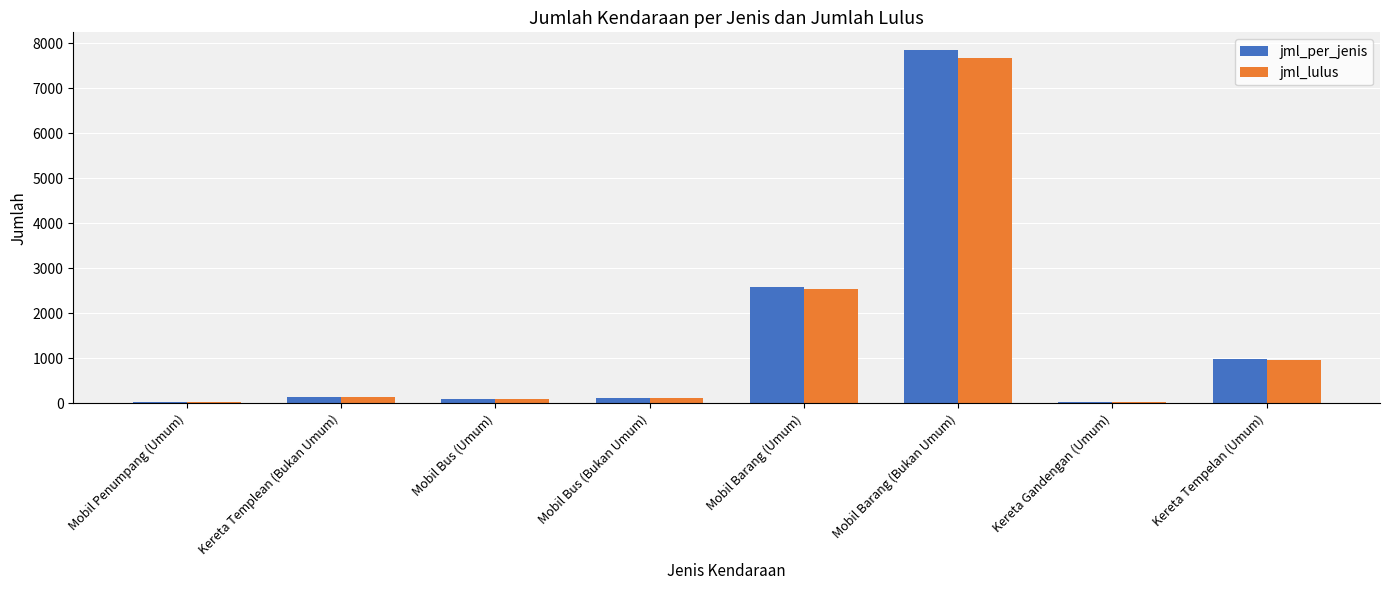

At how many categories does at least one series exceed 358?

3